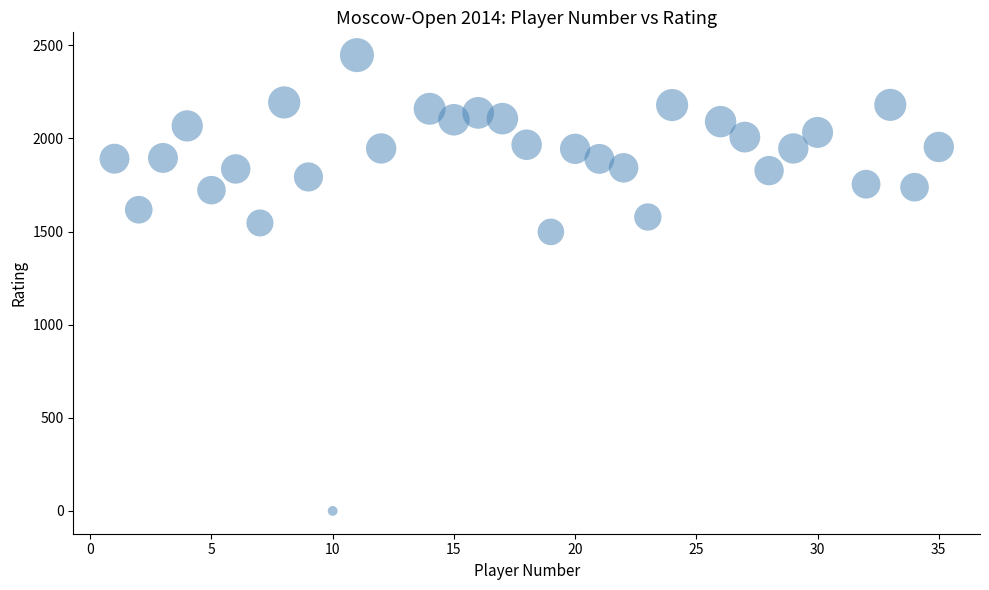

What is the range of Y values (max minus min)?

2447